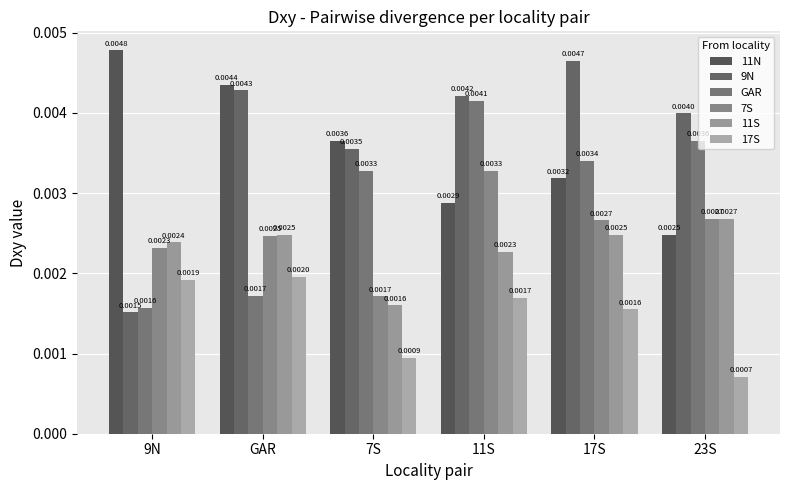

Where is 9N nearest to the value 0?

9N